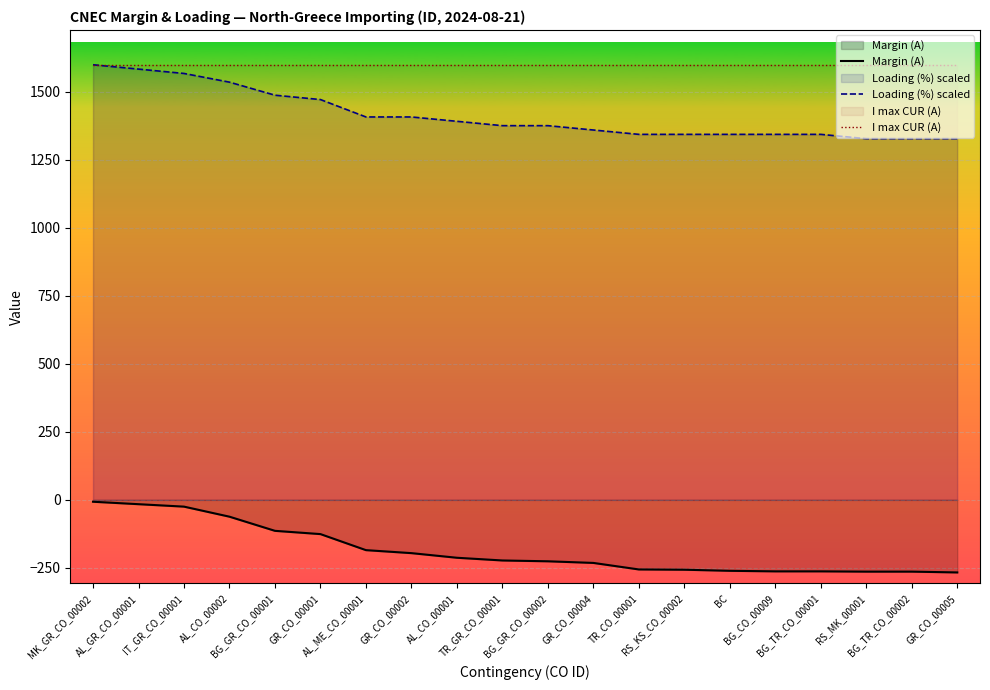

What is the minimum value for Margin (A)?

-267